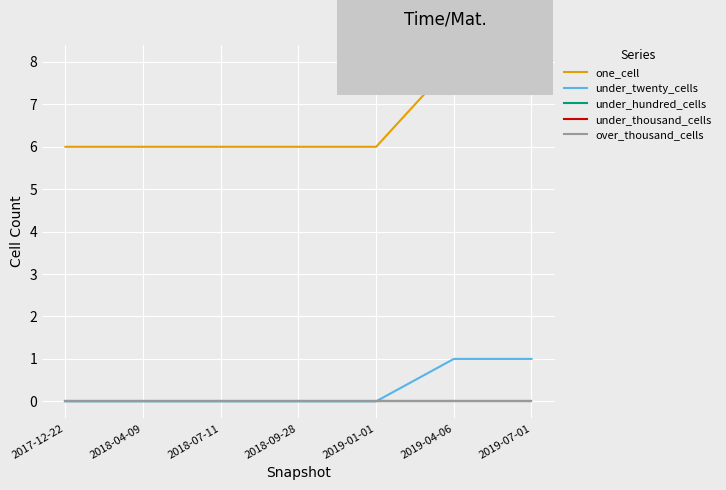

What is the difference between the second highest and minimum values in the under_twenty_cells series?

1